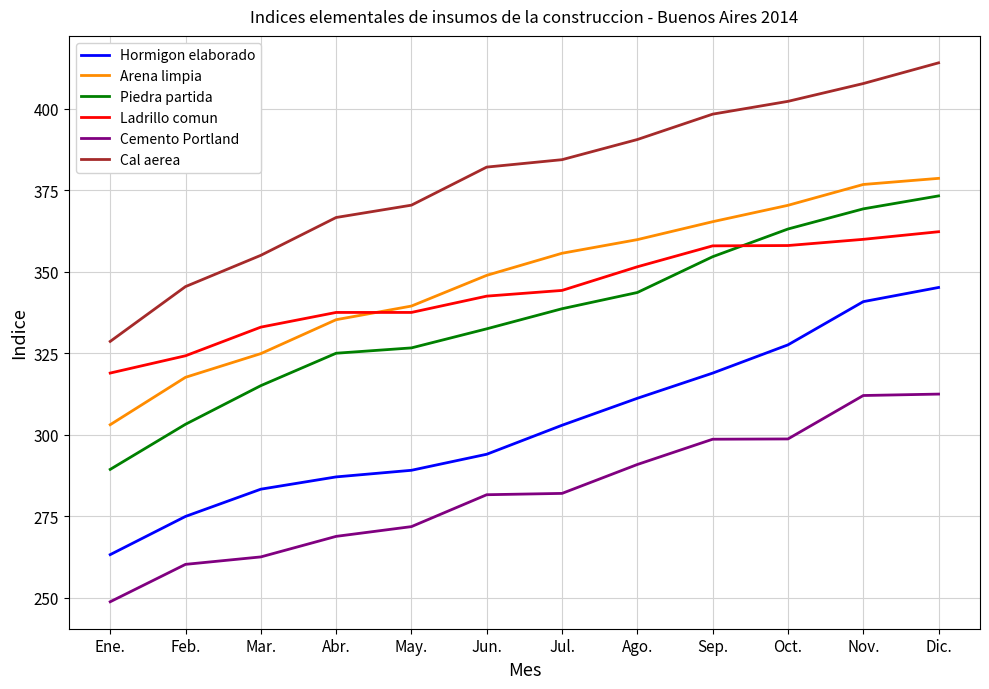

Which label corresponds to the largest value in the chart?

Dic.